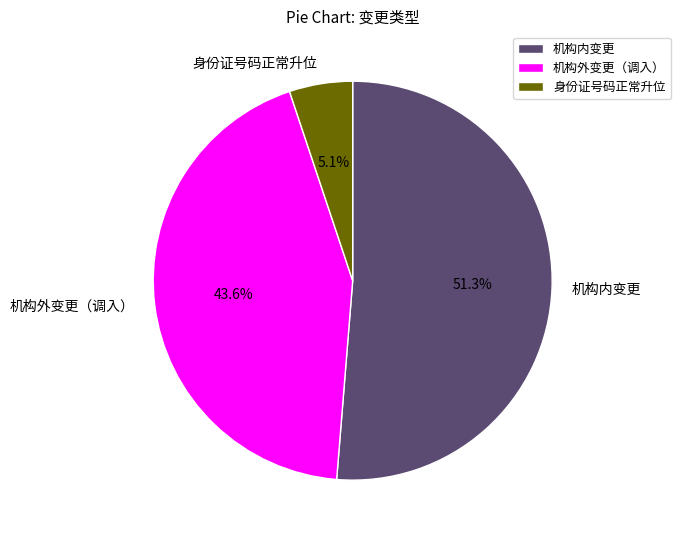

Count the number of slices in the pie.

3